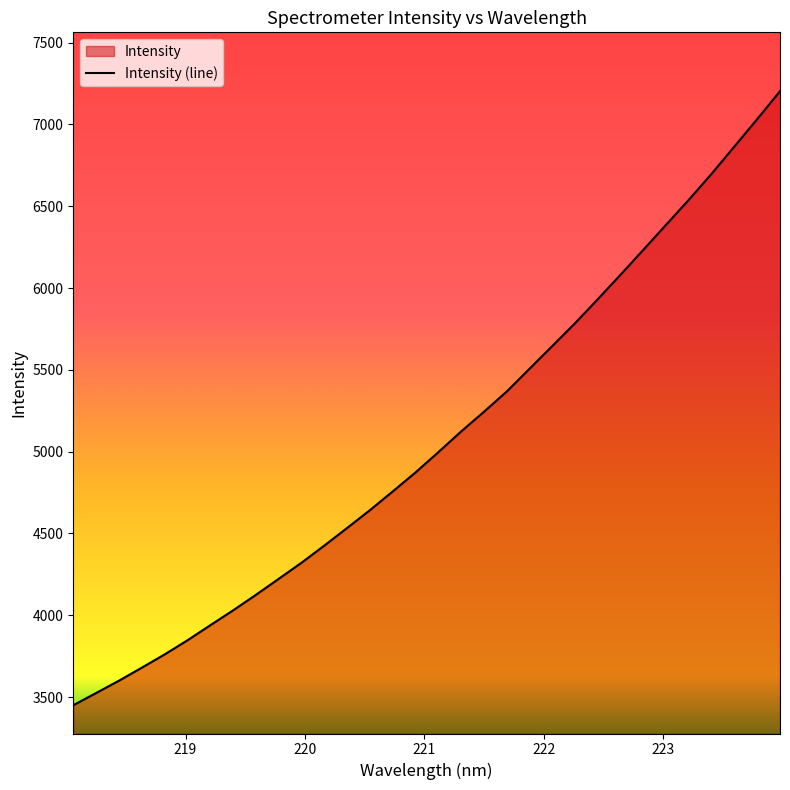

What is the average value?

5074.1